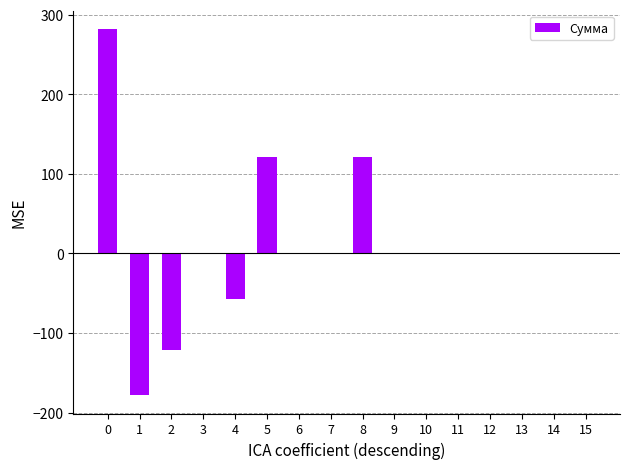

Reading left to right, transcribe all the data shown in this chart.

0=282.3	1=-178.2	2=-121.2	3=0.0	4=-57.0	5=121.3	6=0.0	7=0.0	8=121.3	9=0.0	10=0.0	11=0.0	12=0.0	13=0.0	14=0.0	15=0.0